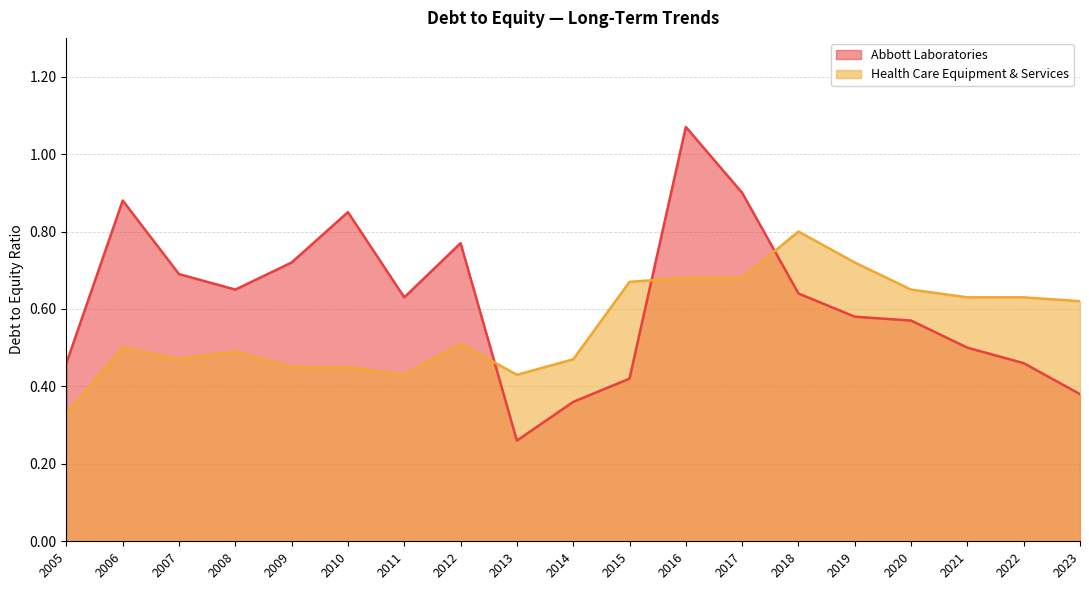

Is it true that Health Care Equipment & Services equals 1.1 at 2016?

False